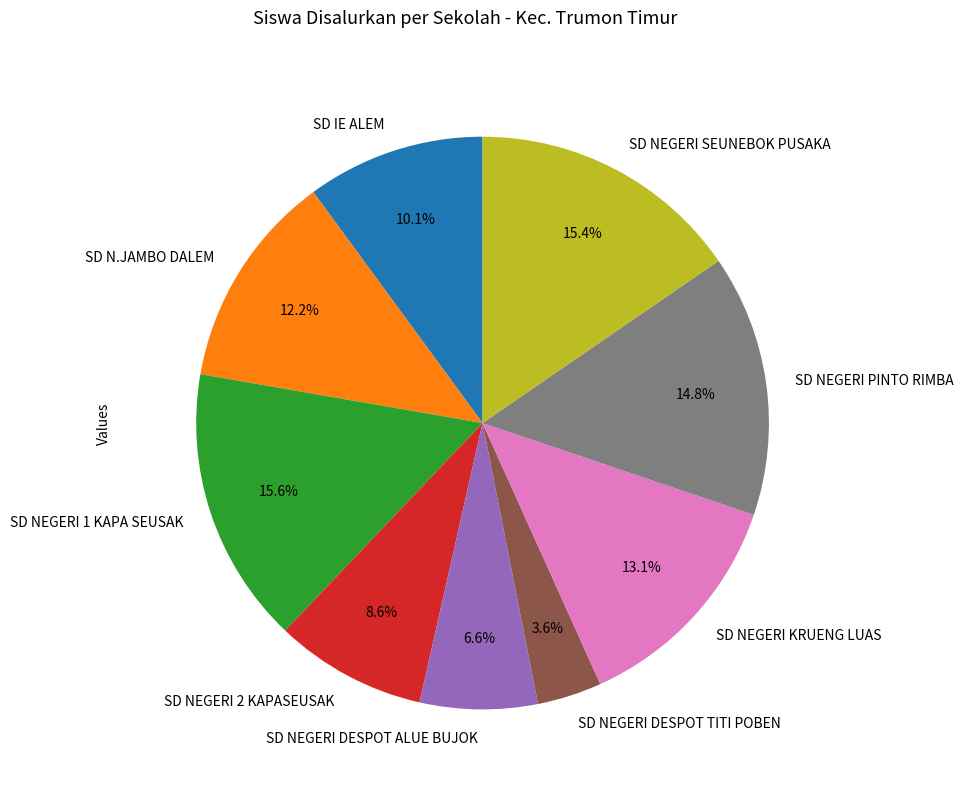

Is SD NEGERI DESPOT ALUE BUJOK the majority of the pie?

No